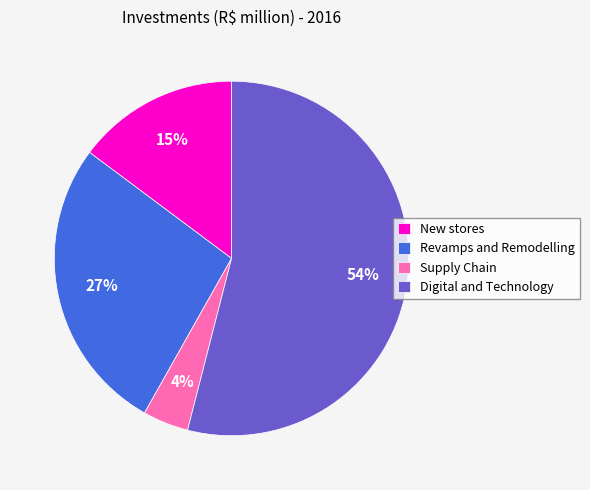

Is the sum of Supply Chain and Revamps and Remodelling greater than half?

No